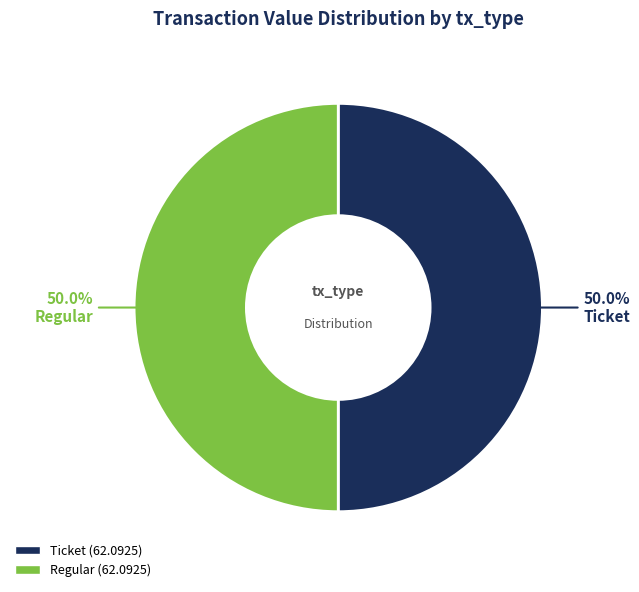

Do Ticket and Regular together represent more than half of the pie?

Yes